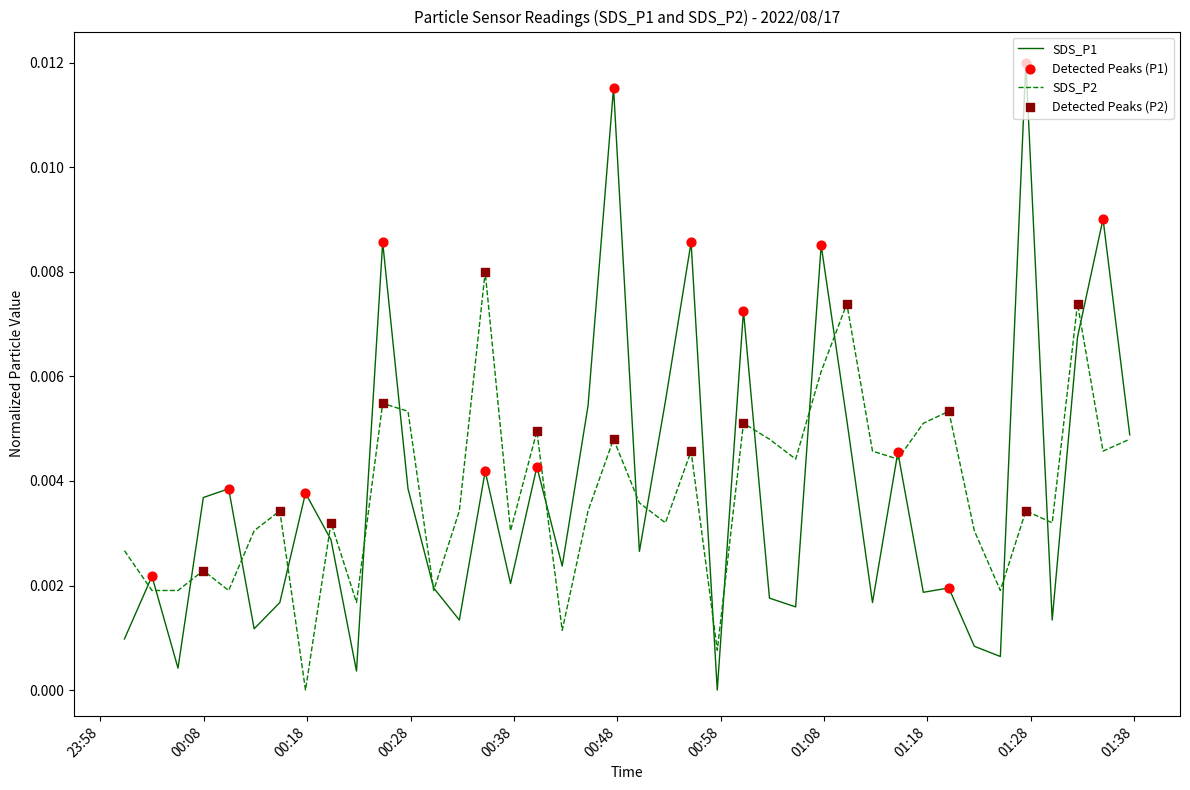

Which series has the widest spread of values?

SDS_P1